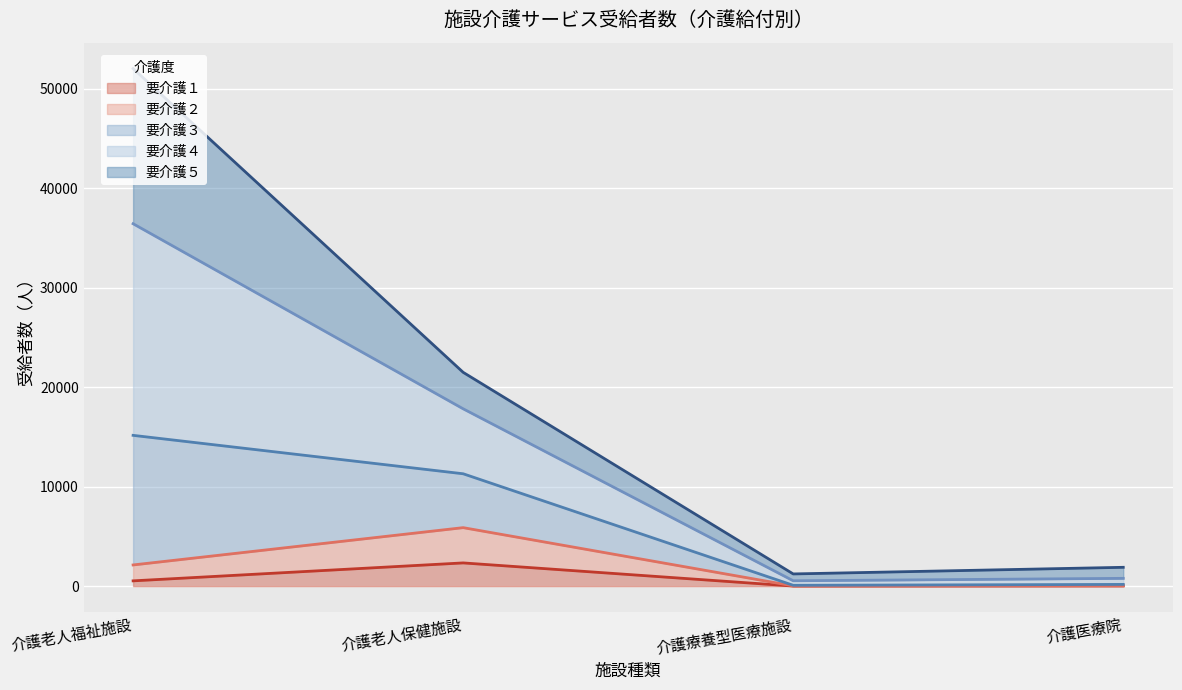

What are all the series names shown in the legend?

要介護１, 要介護２, 要介護３, 要介護４, 要介護５